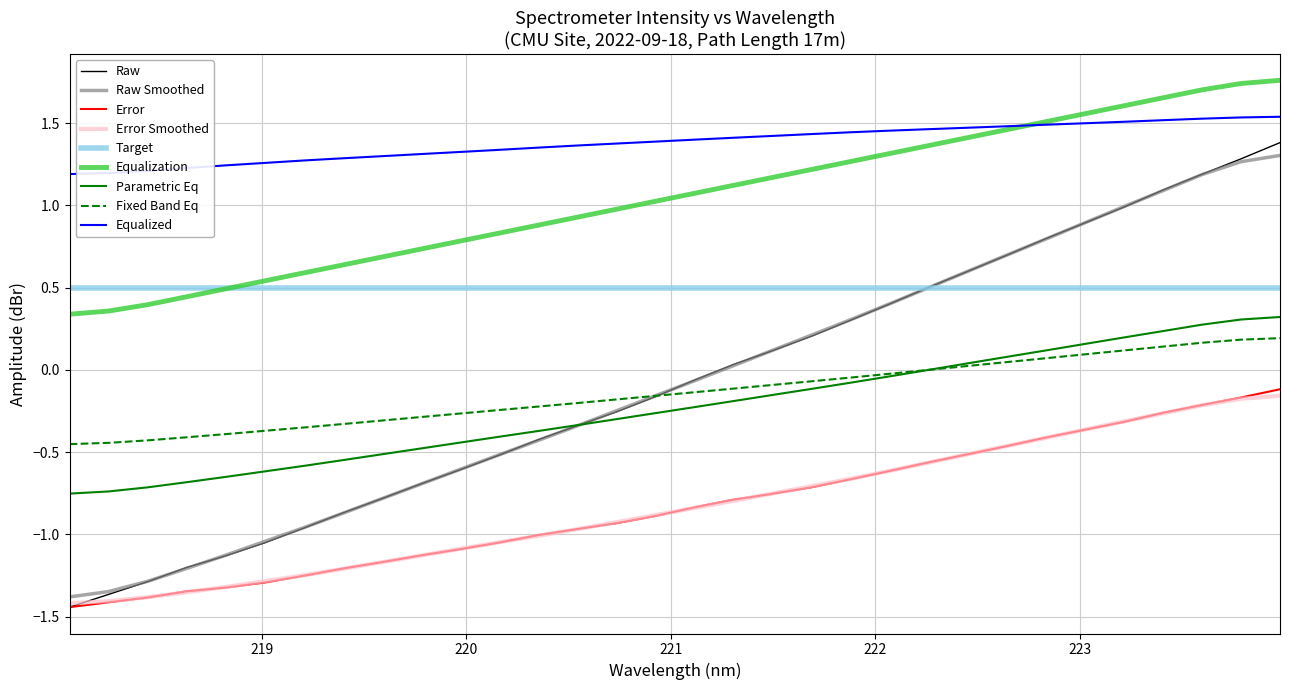

True or false: Parametric Eq and Equalized intersect in this chart.

False